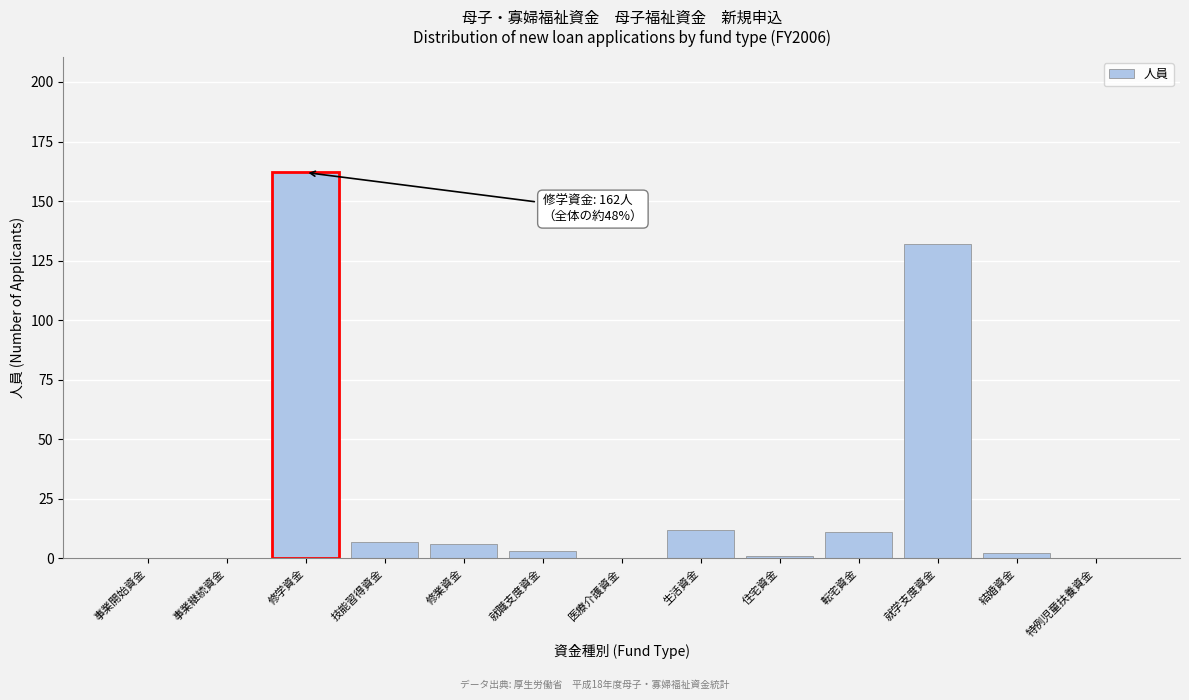

Reading left to right, extract all data points from this chart.

事業開始資金=0	事業継続資金=0	修学資金=162	技能習得資金=7	修業資金=6	就職支度資金=3	医療介護資金=0	生活資金=12	住宅資金=1	転宅資金=11	就学支度資金=132	結婚資金=2	特例児童扶養資金=0